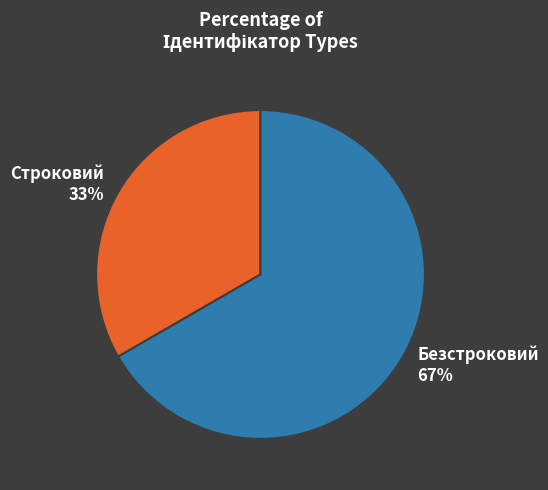

Is there any slice that represents more than half of the pie?

Yes